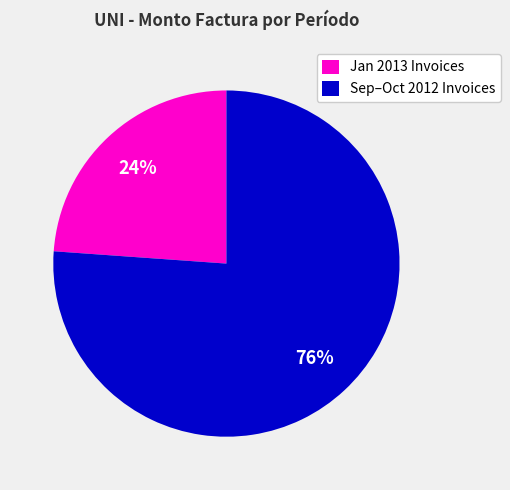

To the nearest percent, what is the difference between the Jan 2013 Invoices and Sep–Oct 2012 Invoices slice percentages?

52%